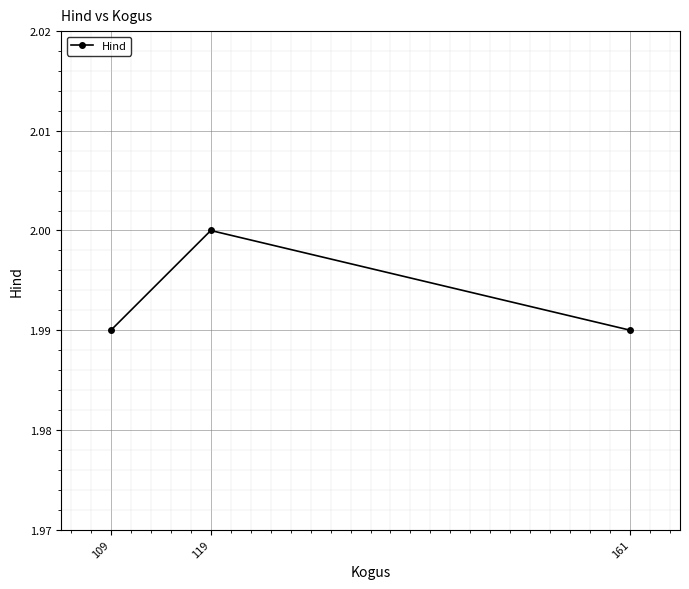

Which label corresponds to the largest value in the chart?

119